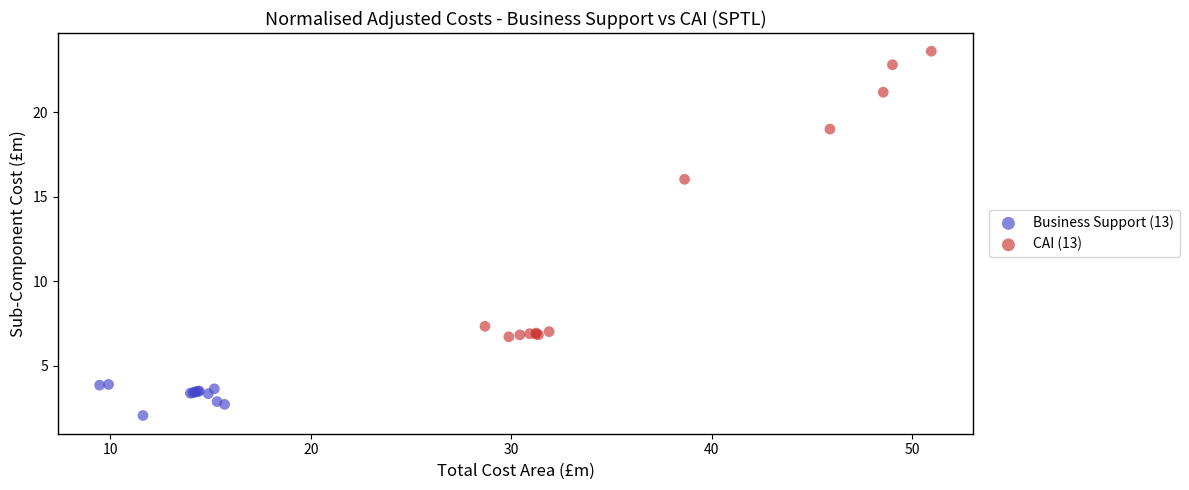

Which series reaches the maximum Y coordinate?

CAI (13)